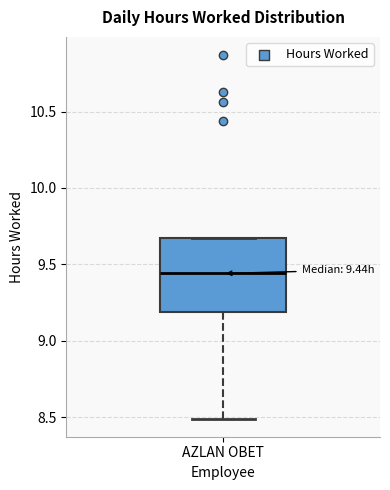

Transcribe this box plot: give where the median line is, the range the box spans, and where the two whiskers end, as read against the y-axis. The values are not printed on the chart, so give them approximately, as read against the axis.

median 9.45, box 9.20 to 9.65, whiskers 8.50 to 9.65